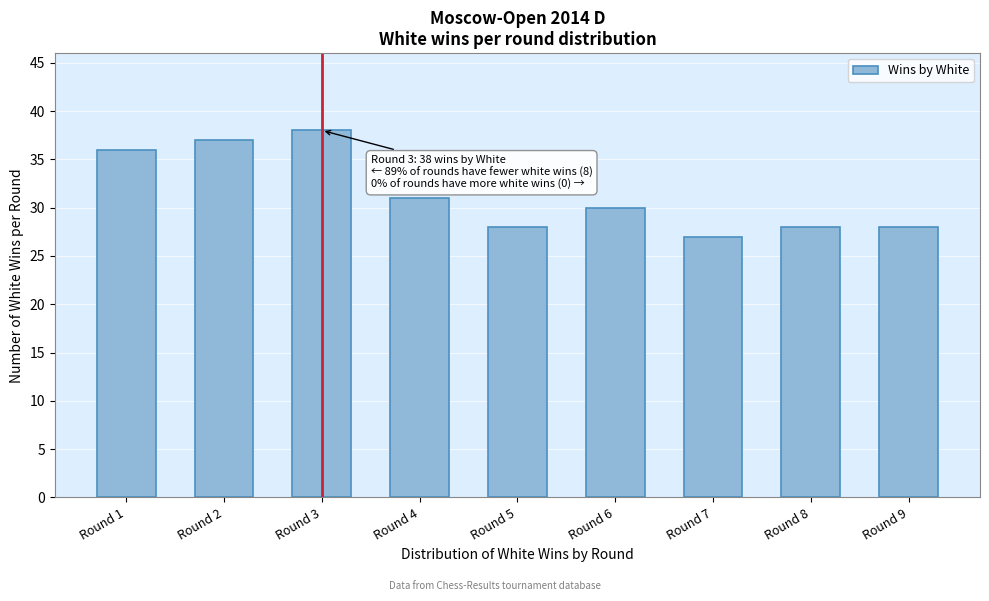

Reading left to right, what are all the values shown in this chart?

Round 1=36	Round 2=37	Round 3=38	Round 4=31	Round 5=28	Round 6=30	Round 7=27	Round 8=28	Round 9=28